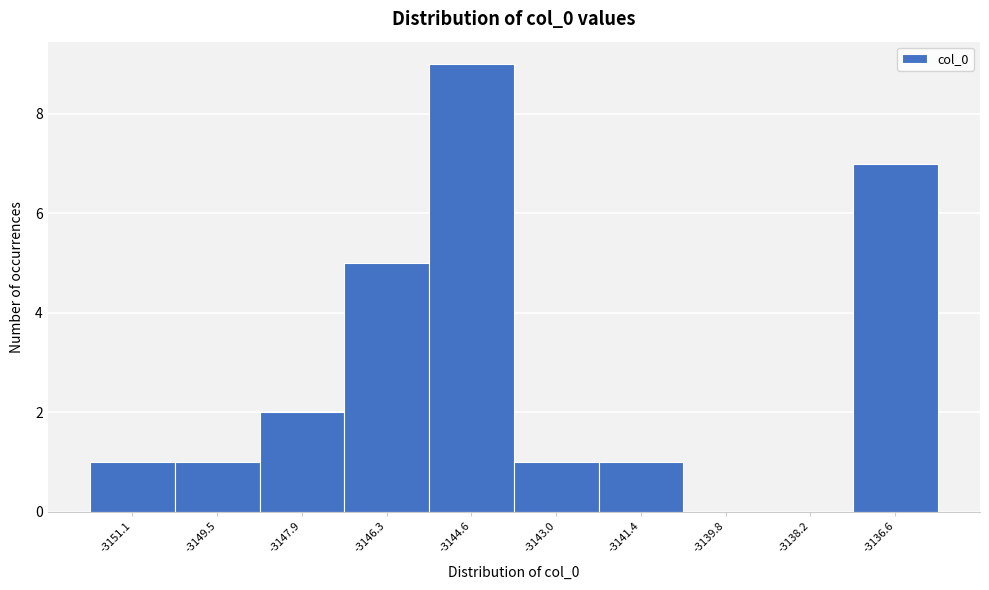

Reading left to right, list all the values displayed in this chart.

-3151.1=1	-3149.5=1	-3147.9=2	-3146.3=5	-3144.6=9	-3143.0=1	-3141.4=1	-3139.8=0	-3138.2=0	-3136.6=7